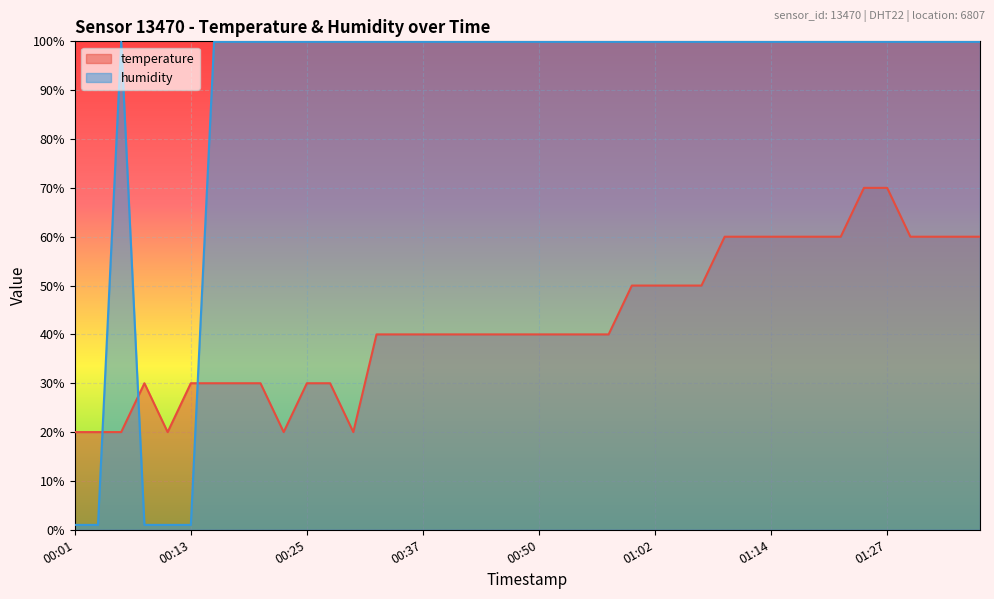

Where do humidity and temperature first cross each other?

00:03 and 00:05